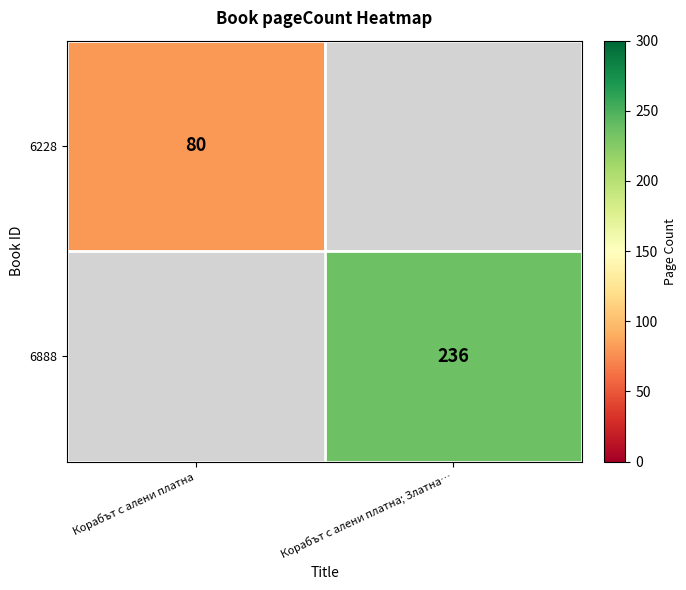

Between Корабът с алени платна and Корабът с алени платна; Златна…, which is larger?

Корабът с алени платна; Златна…